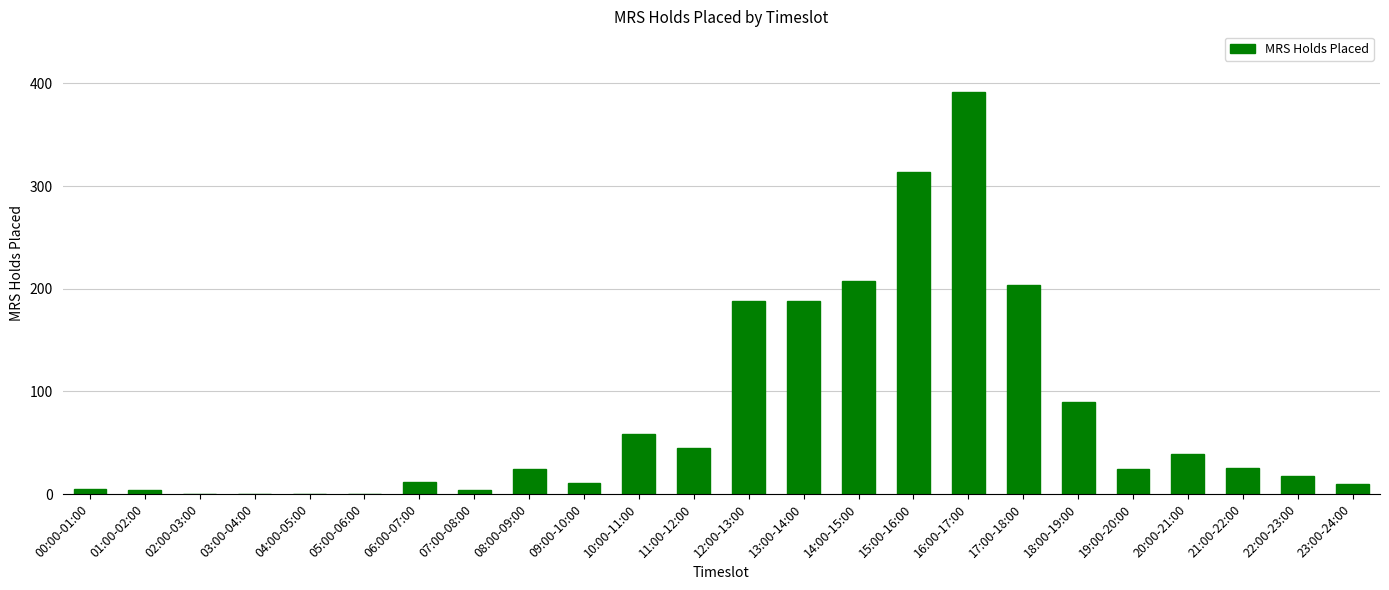

What is the sum of all values?

1864